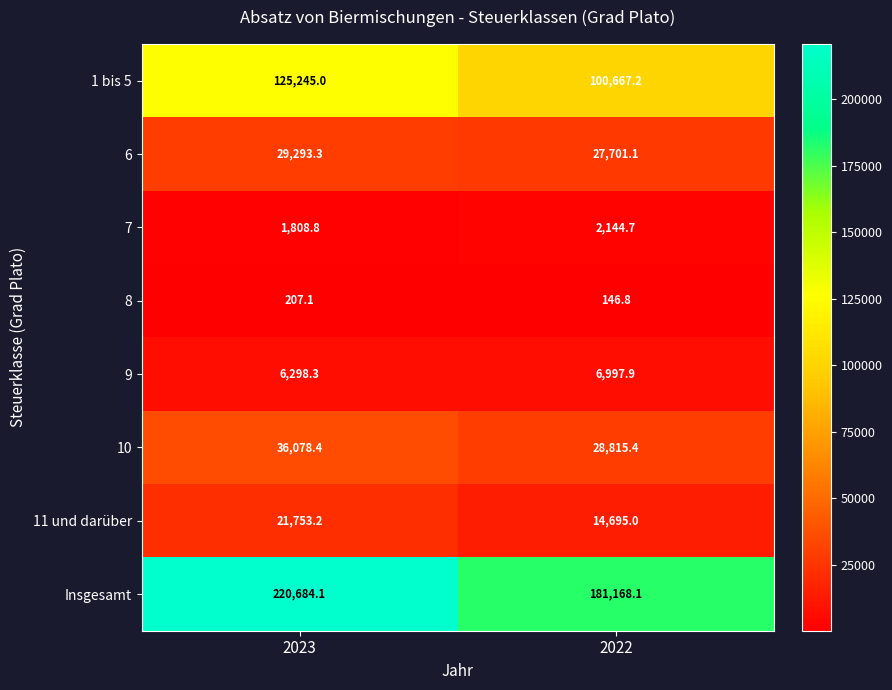

Rank the series at 2023 from highest to lowest value.

Insgesamt, 1 bis 5, 10, 6, 11 und darüber, 9, 7, 8